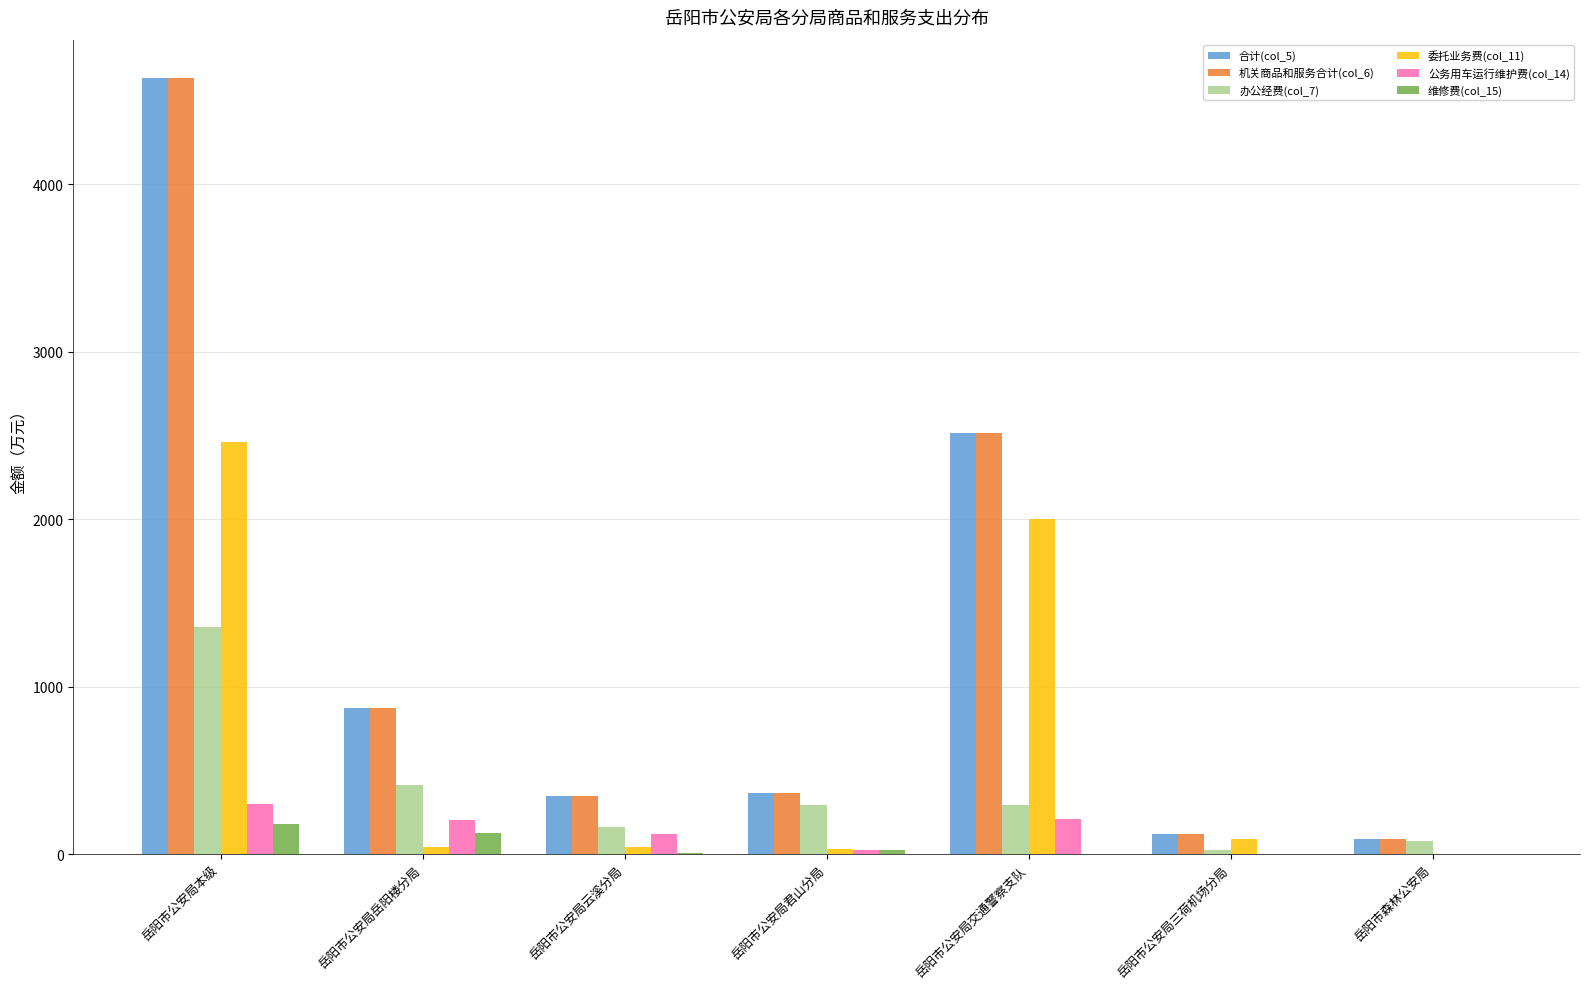

At which category is the sum across all series the highest?

岳阳市公安局本级